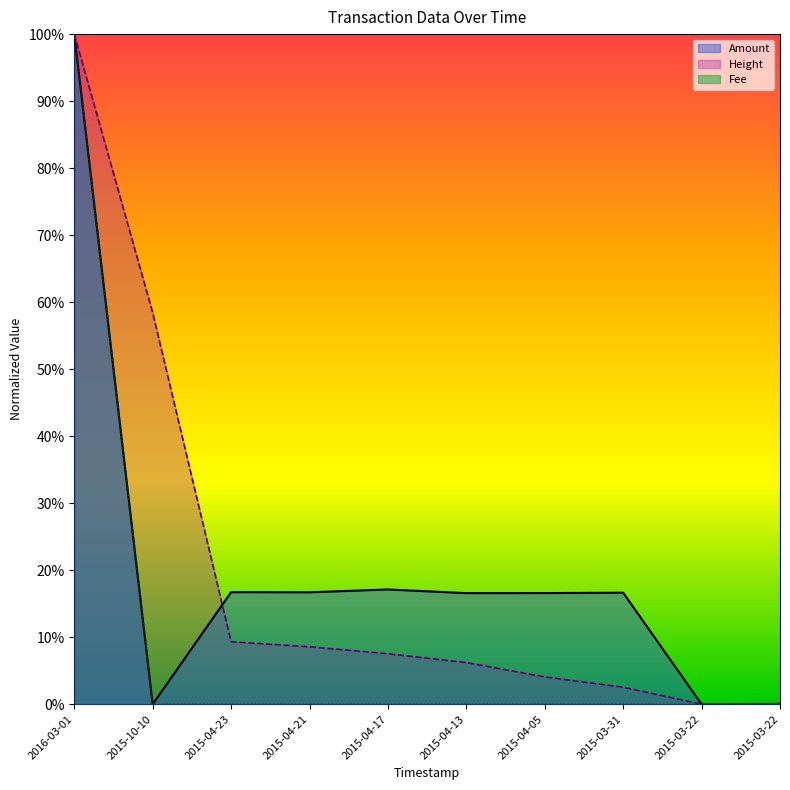

At which label is Amount closest to 0?

2015-10-10